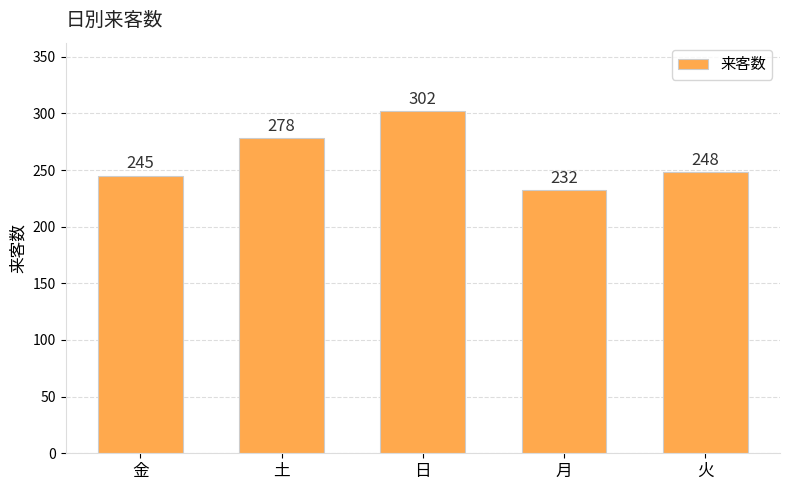

Read the value at 日.

302